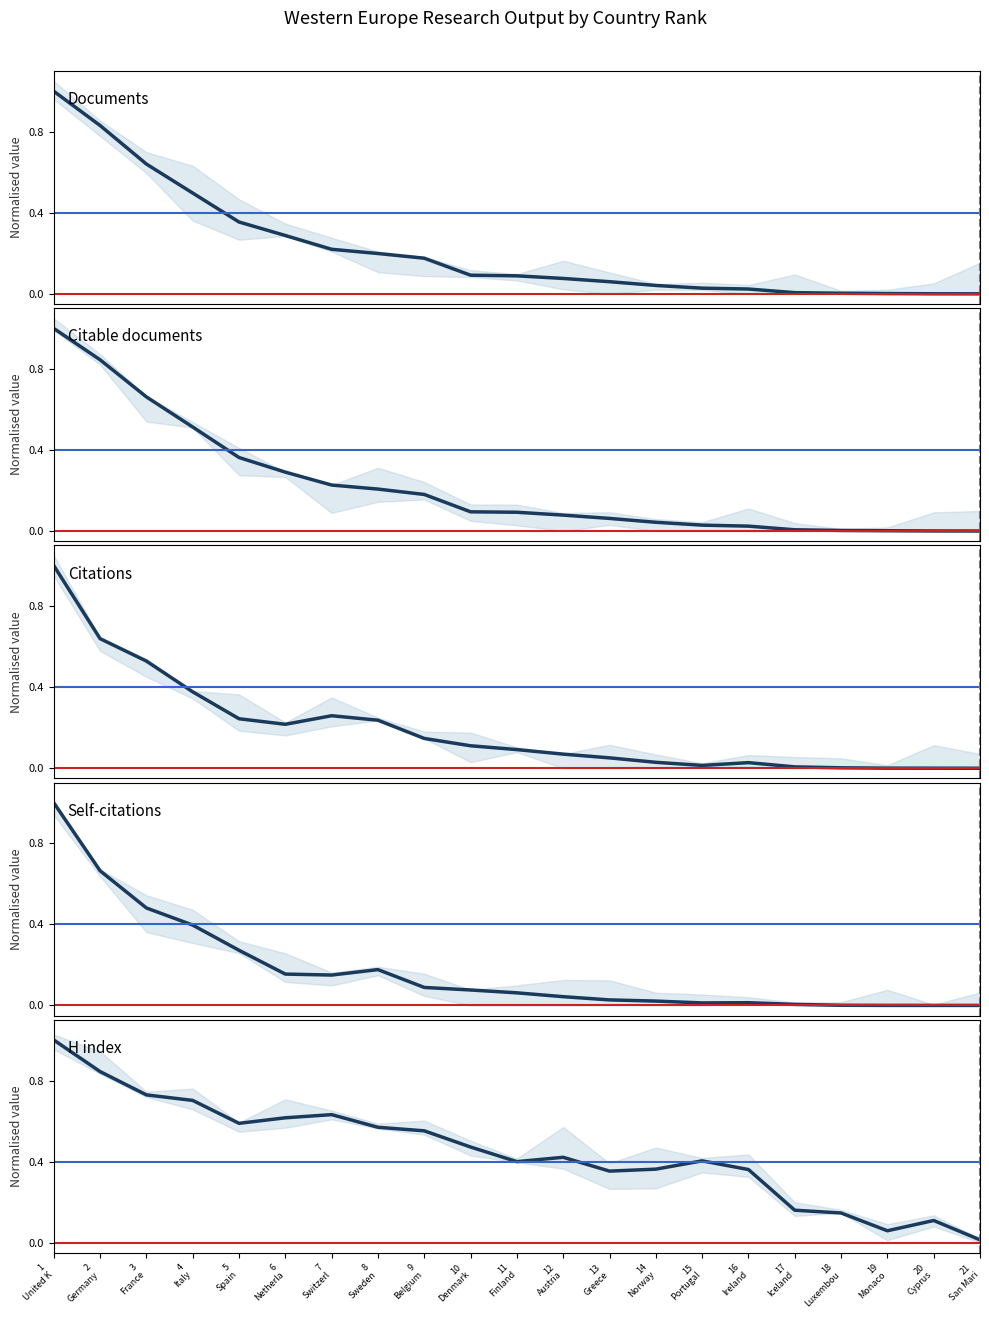

List the series in order of their peak value, lowest first.

Documents, Citable documents, Citations, Self-citations, H index